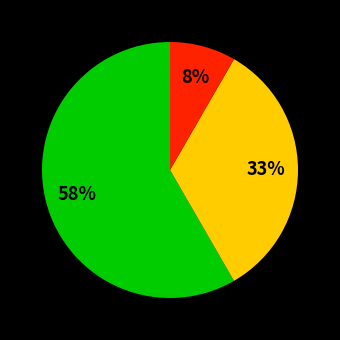

Is there any slice that represents more than half of the pie?

Yes